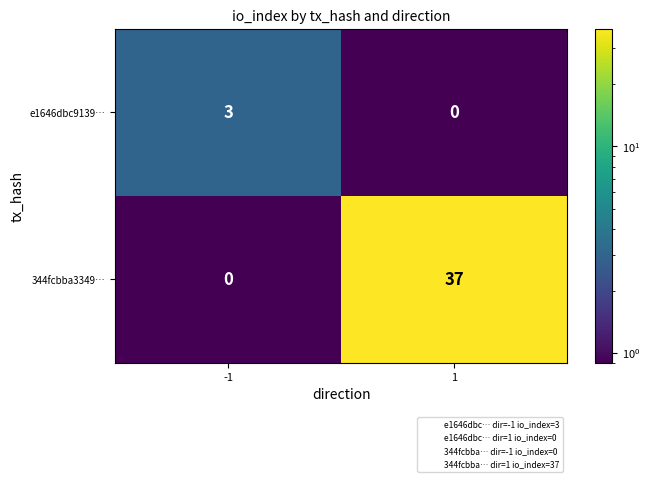

List the series in order of their peak value, highest first.

344fcbba3349…, e1646dbc9139…